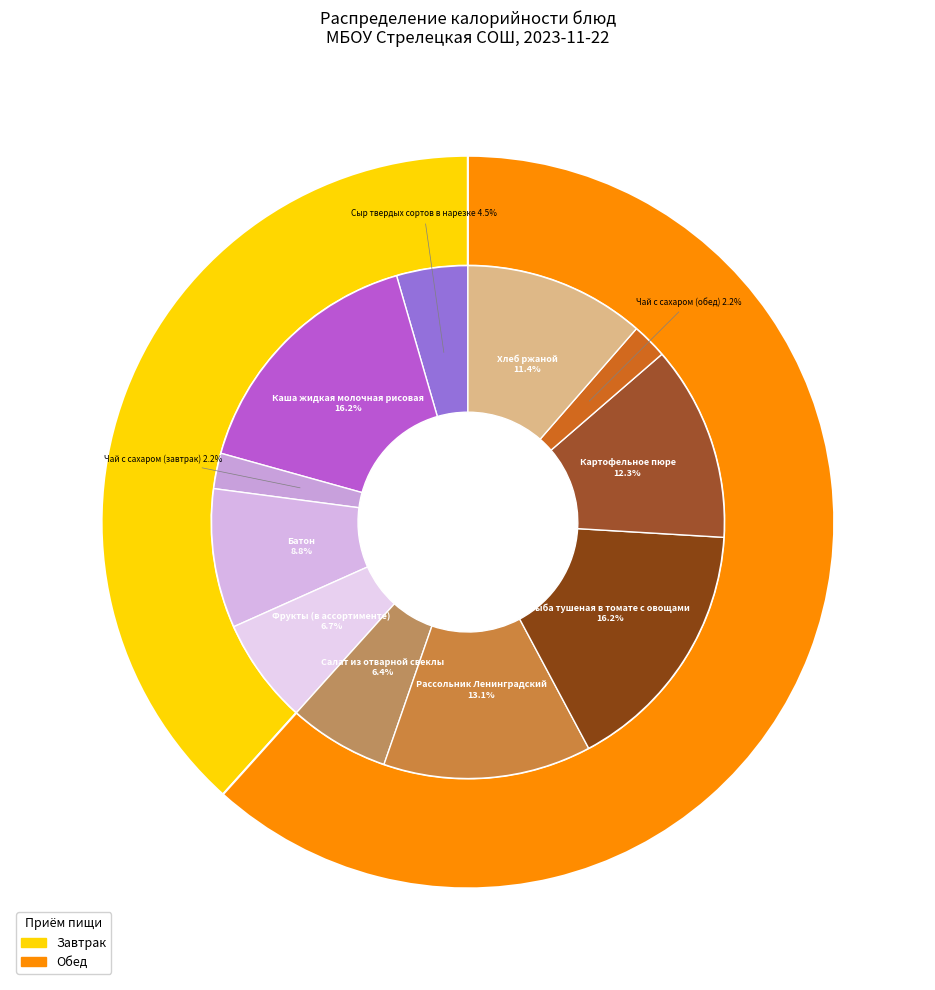

The Батон slice represents 9% of the pie. True or false?

True